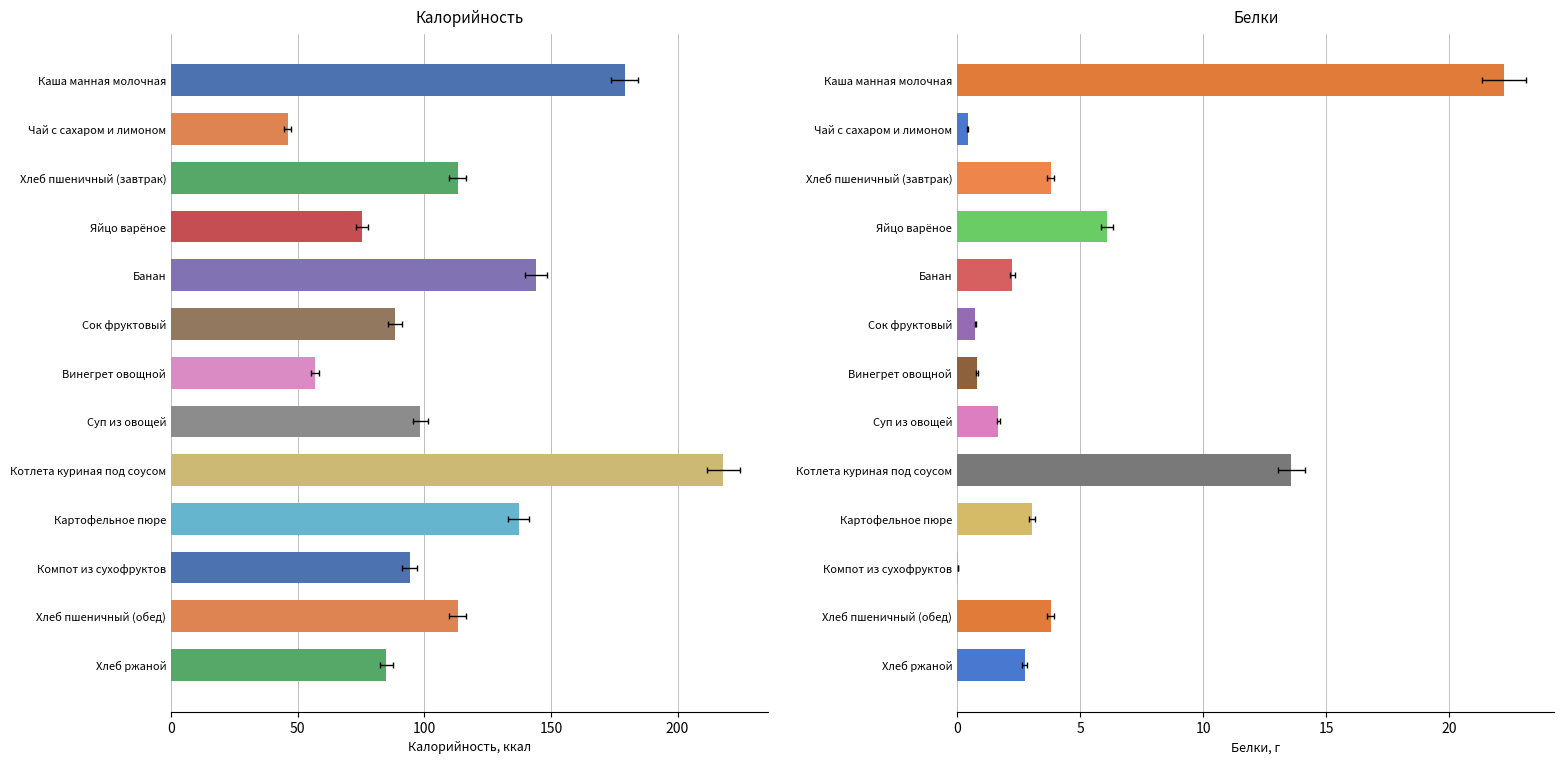

Are the bars horizontal?

Yes